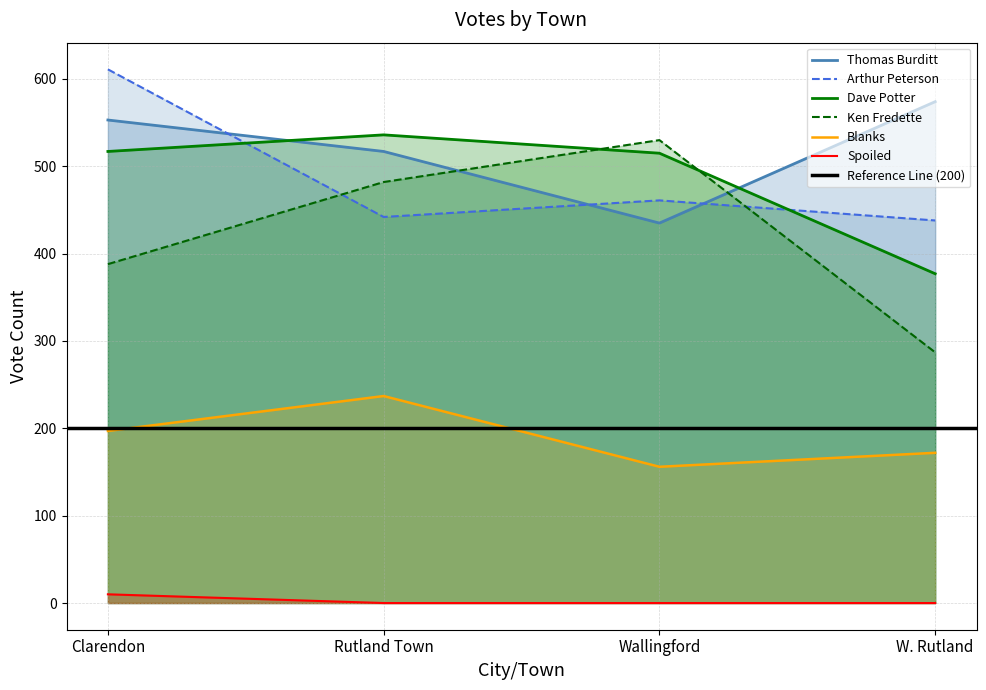

What is the average value of the Dave Potter series?

486